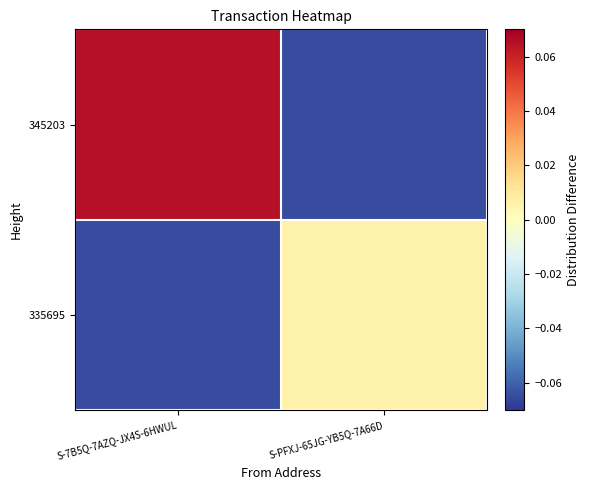

At S-7B5Q-7AZQ-JX4S-6HWUL, list the series in order from largest to smallest.

345203, 335695